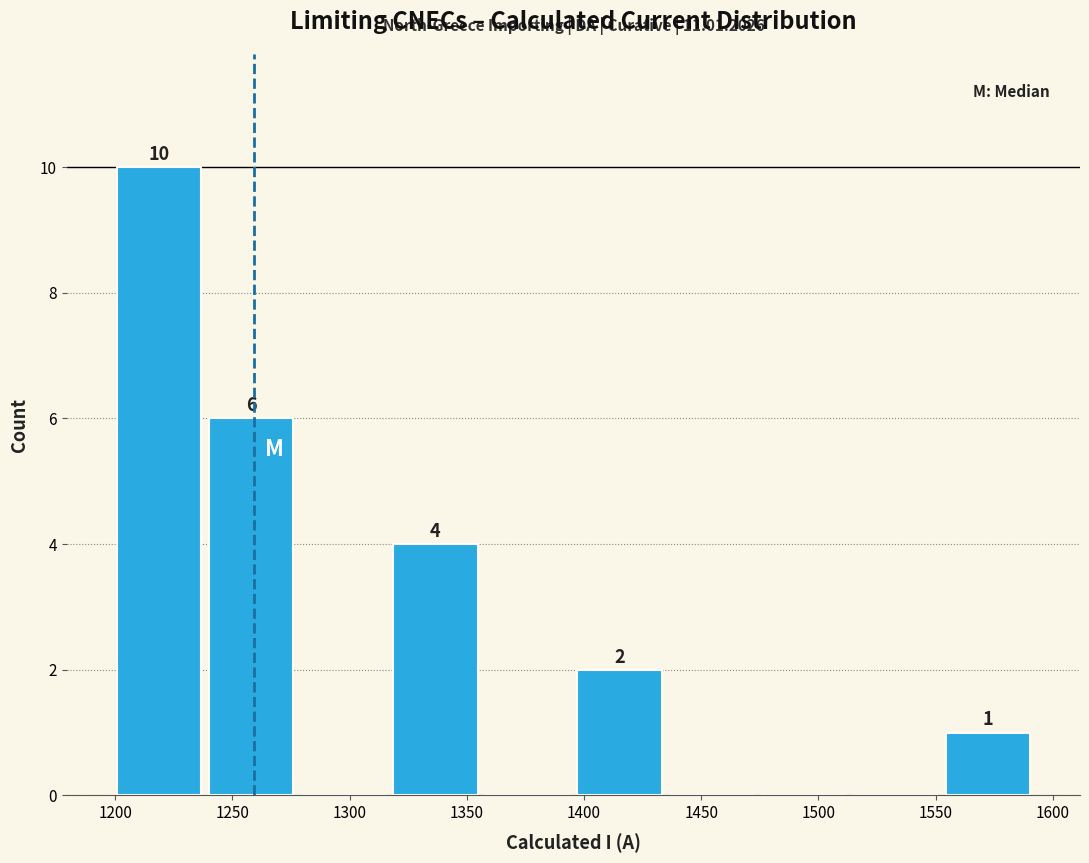

Which range on the x-axis has the tallest bar?

1200 to 1240